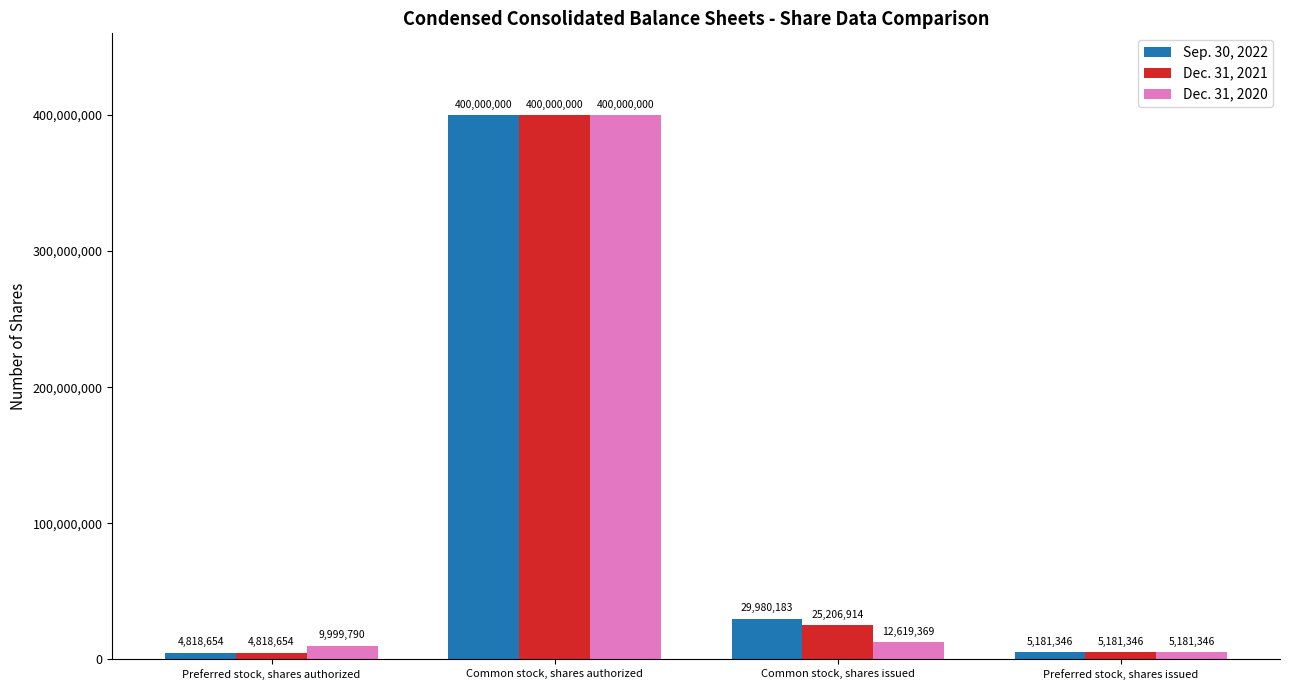

Is the value of Dec. 31, 2021 at Preferred stock, shares issued greater than the value of Sep. 30, 2022 at Preferred stock, shares authorized?

Yes